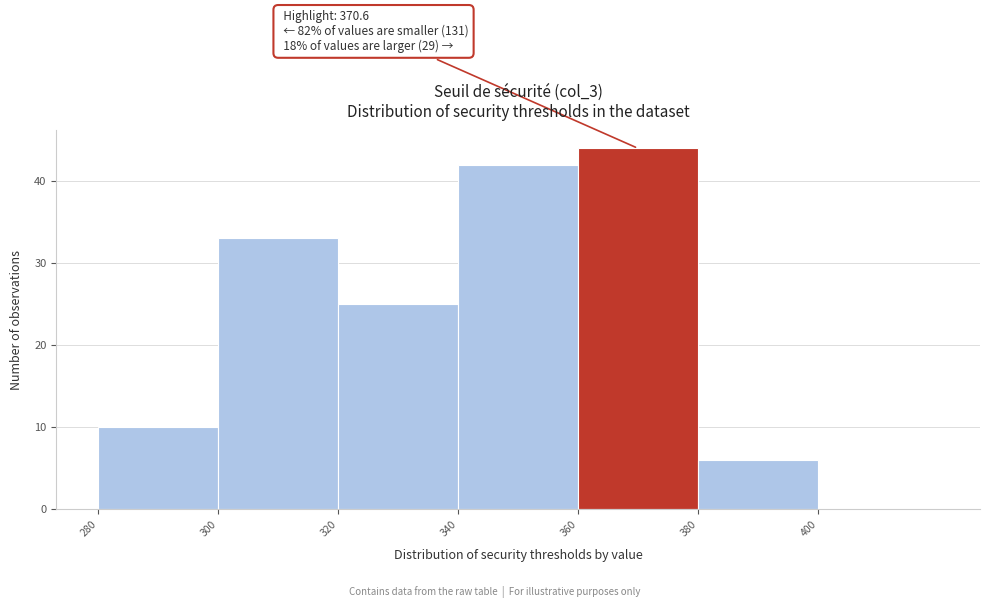

Which range on the x-axis has the tallest bar?

360 to 380